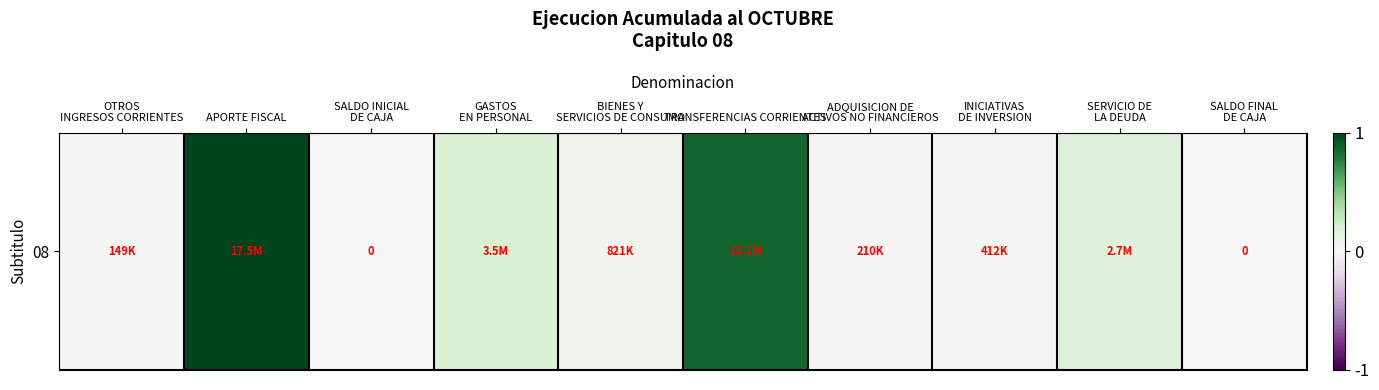

How many positive values are there?

8